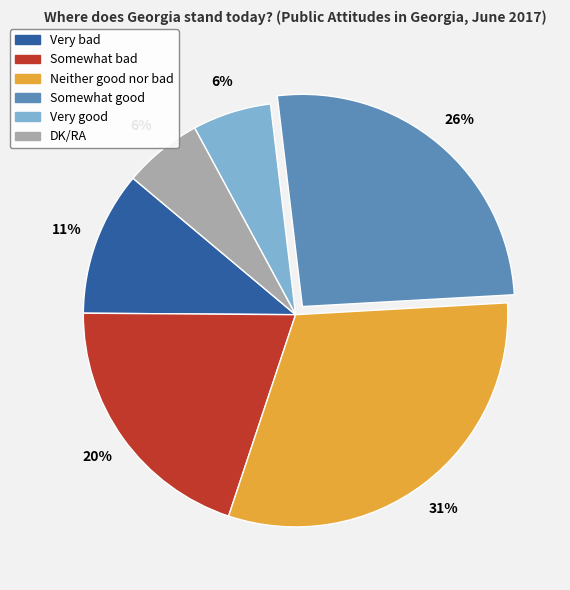

True or false: Very good accounts for 6% of the total.

True